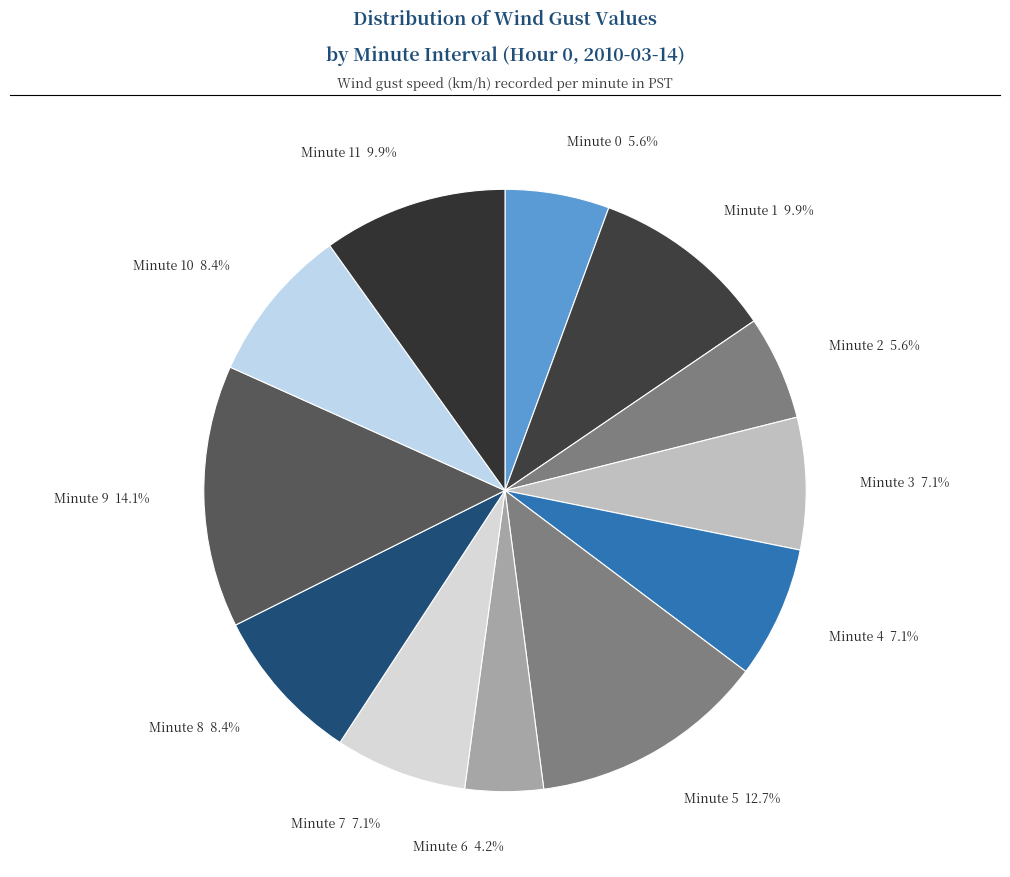

Between Minute 2 5.6% and Minute 7 7.1%, which is larger?

Minute 7 7.1%